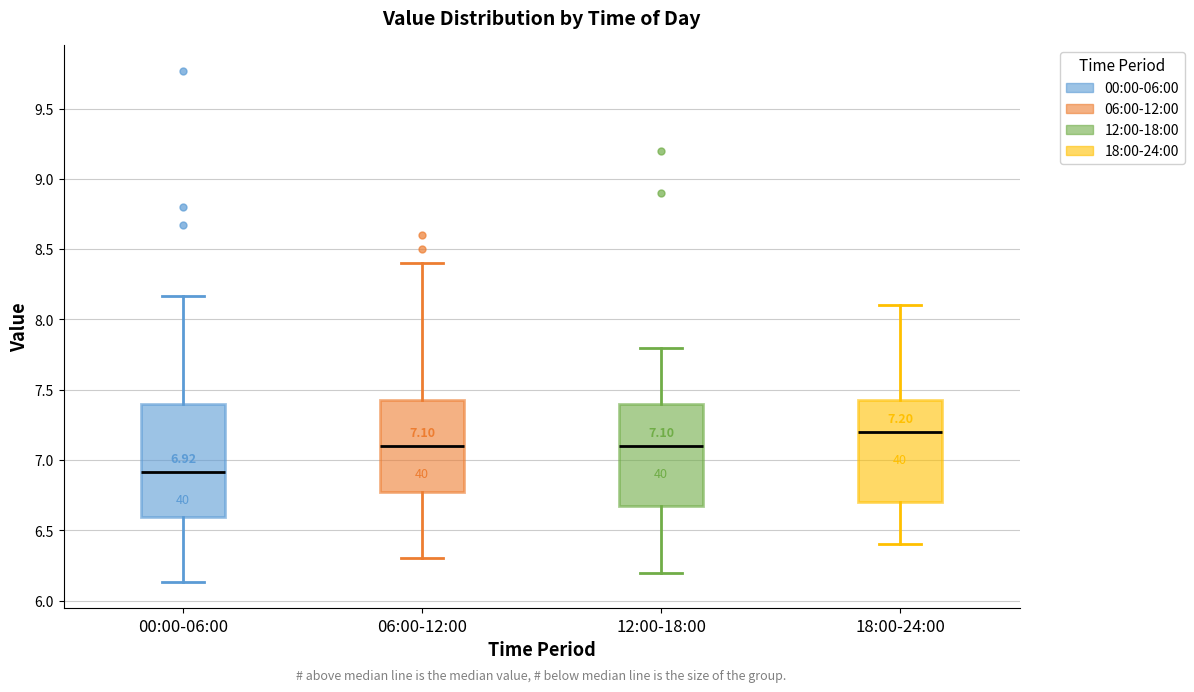

Which box is the tallest, from its lower edge to its upper edge?

00:00-06:00